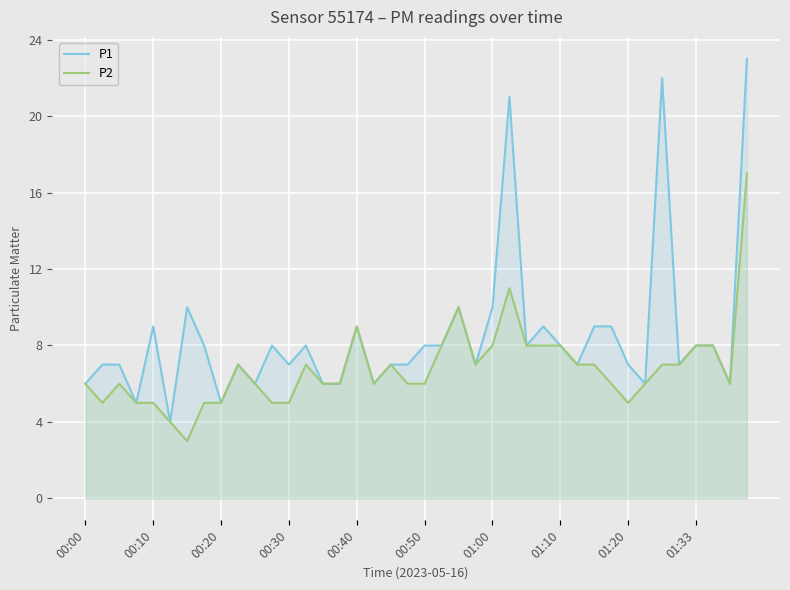

How many interior local peaks does the P2 series have?

7